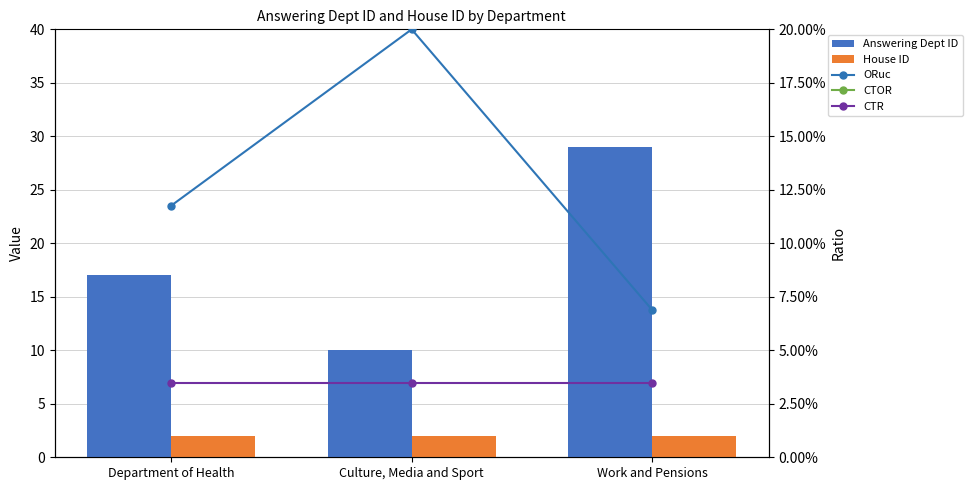

What is the value of the ORuc bar at the 1st from the left?

0.1